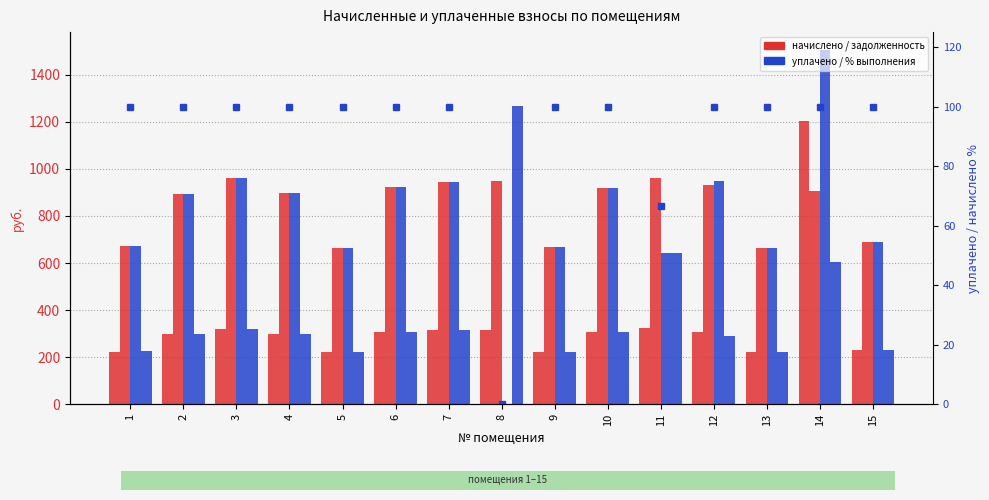

Which label corresponds to the largest value in the chart?

14